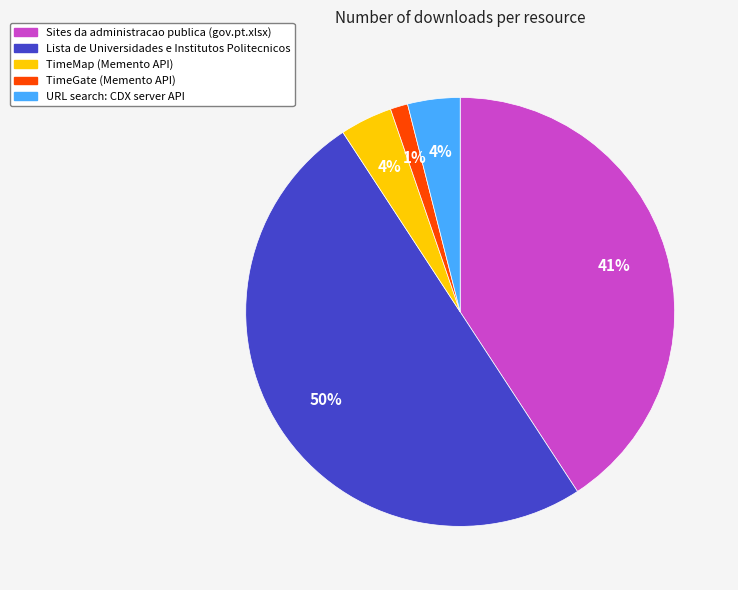

Which has a higher value, Lista de Universidades e Institutos Politecnicos or Sites da administracao publica (gov.pt.xlsx)?

Lista de Universidades e Institutos Politecnicos